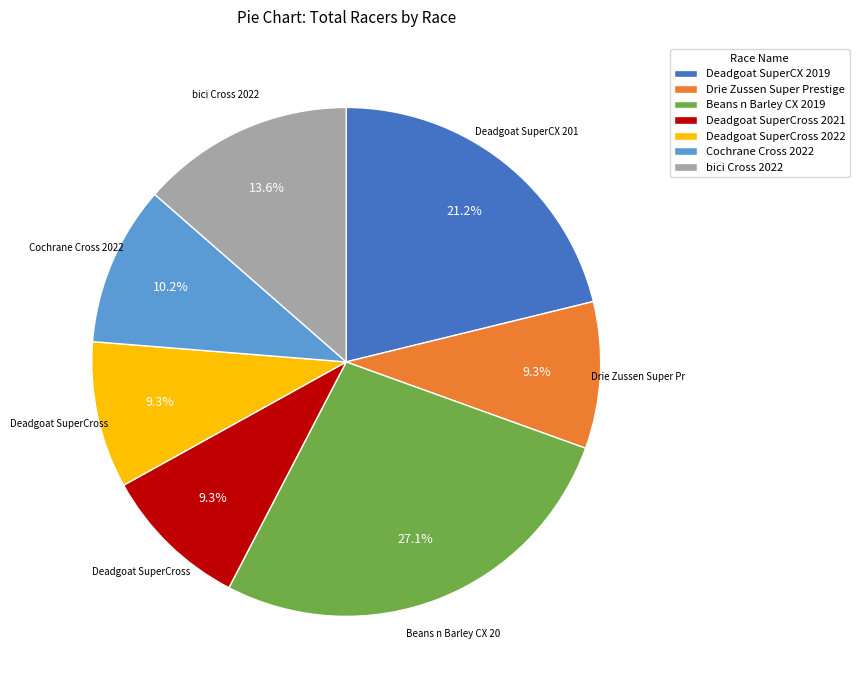

To the nearest percent, what percentage of the pie is Beans n Barley CX 2019?

27%